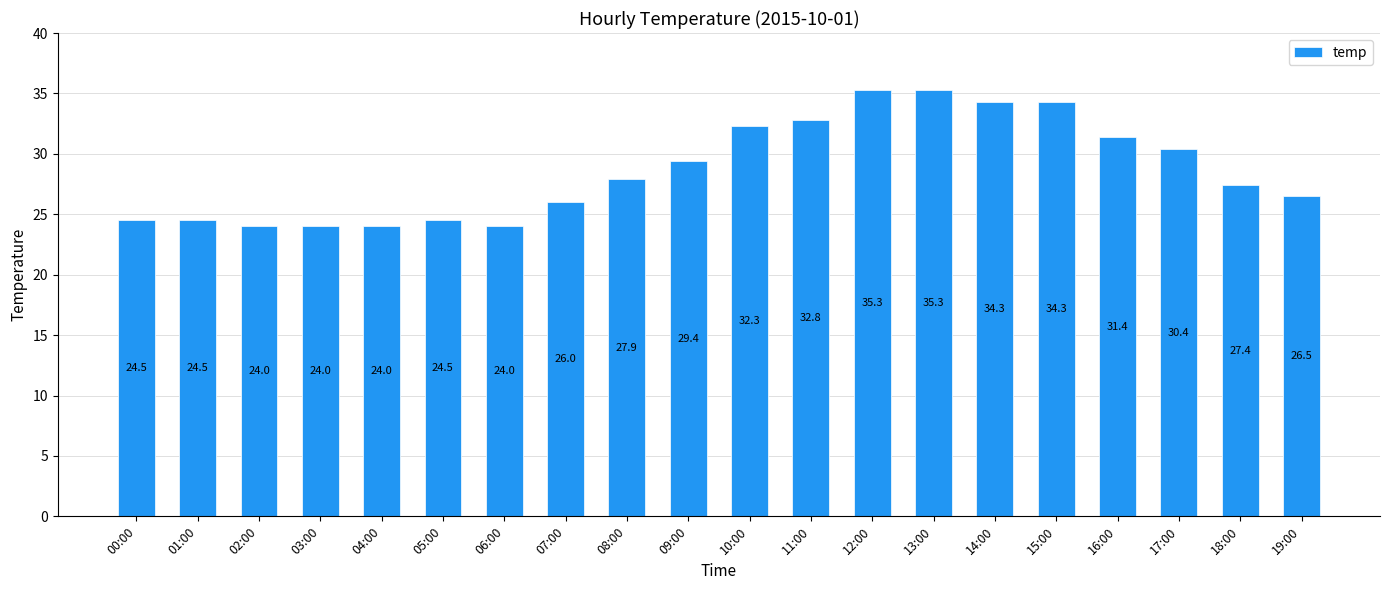

Where is the data nearest to the value 29?

09:00